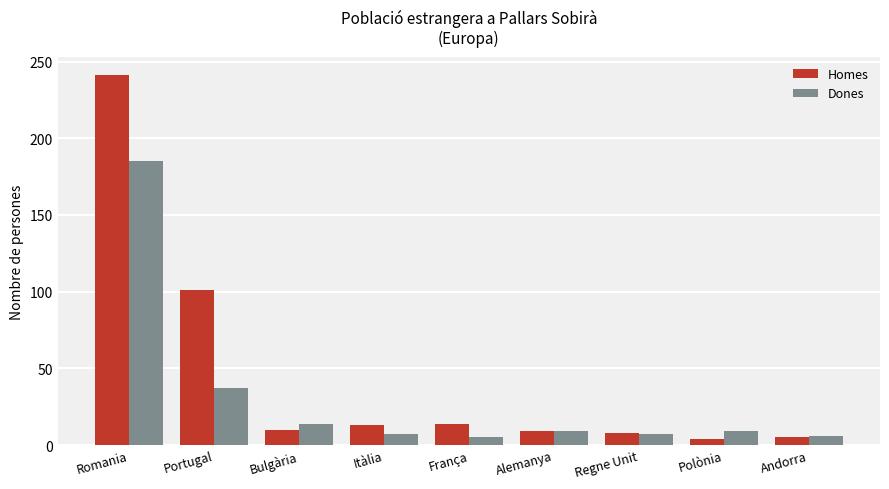

List the series in order of their peak value, highest first.

Homes, Dones